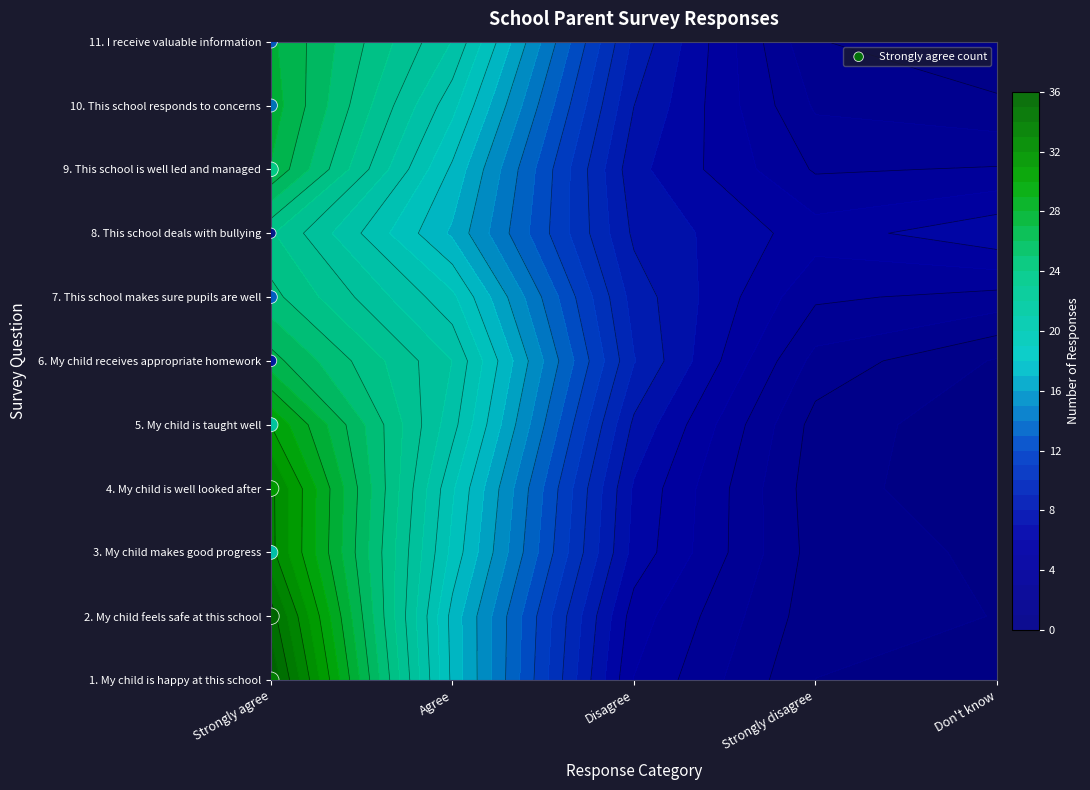

True or false: the data shows 3 at Strongly agree.

False